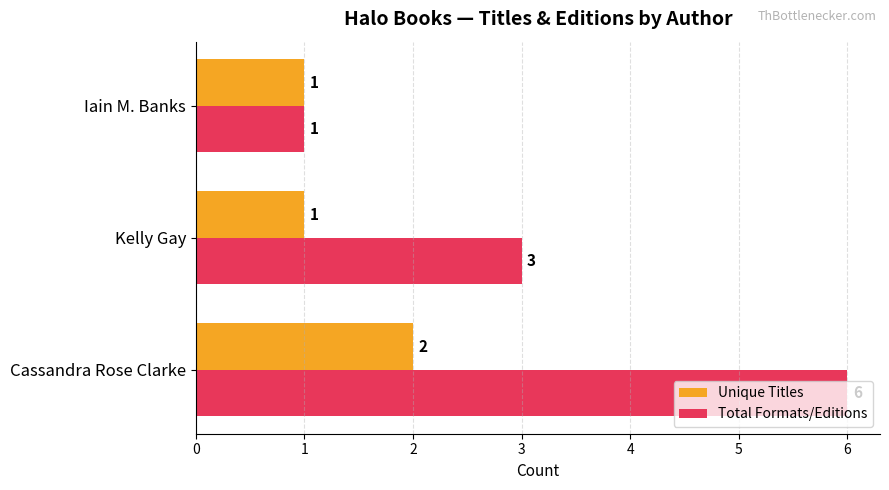

The value of Total Formats/Editions at Cassandra Rose Clarke is 6. True or false?

True